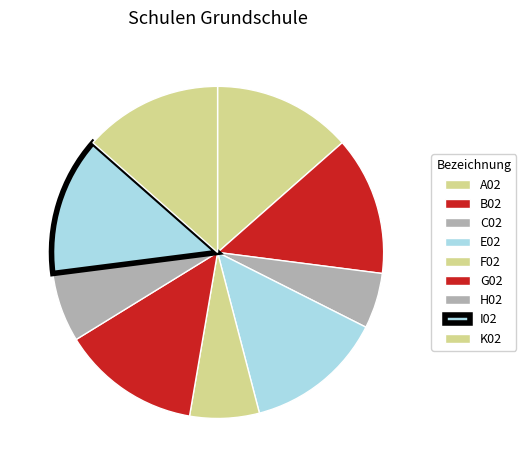

Approximately how many times larger is the value at E02 compared to C02?

2.5